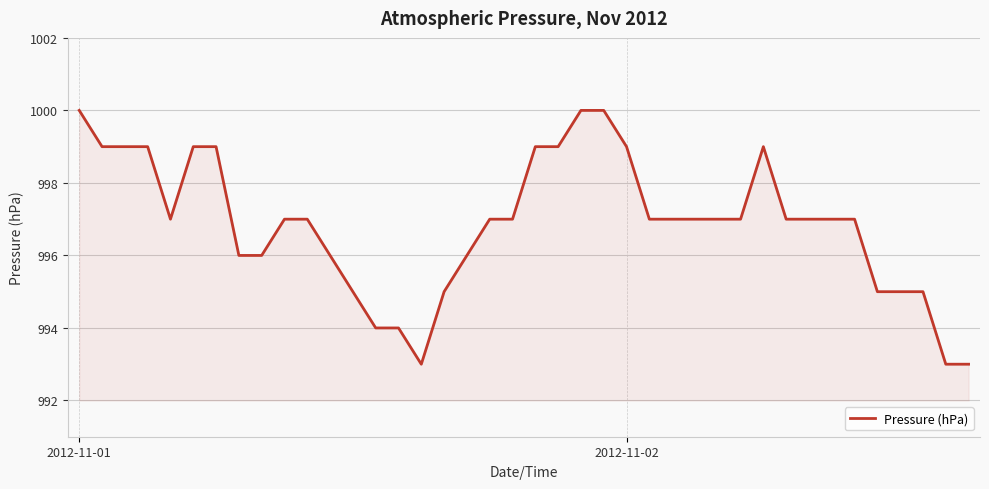

What is the minimum value shown in the chart?

993